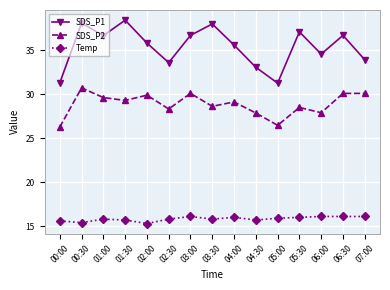

The value of Temp at 00:30 is 8.8. True or false?

False